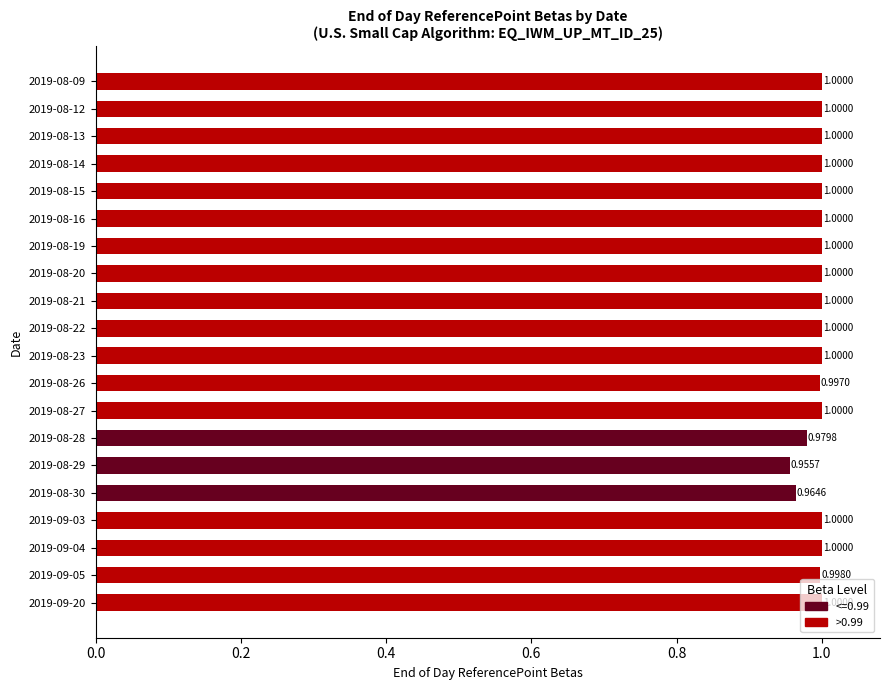

Does the chart contain any negative values?

No